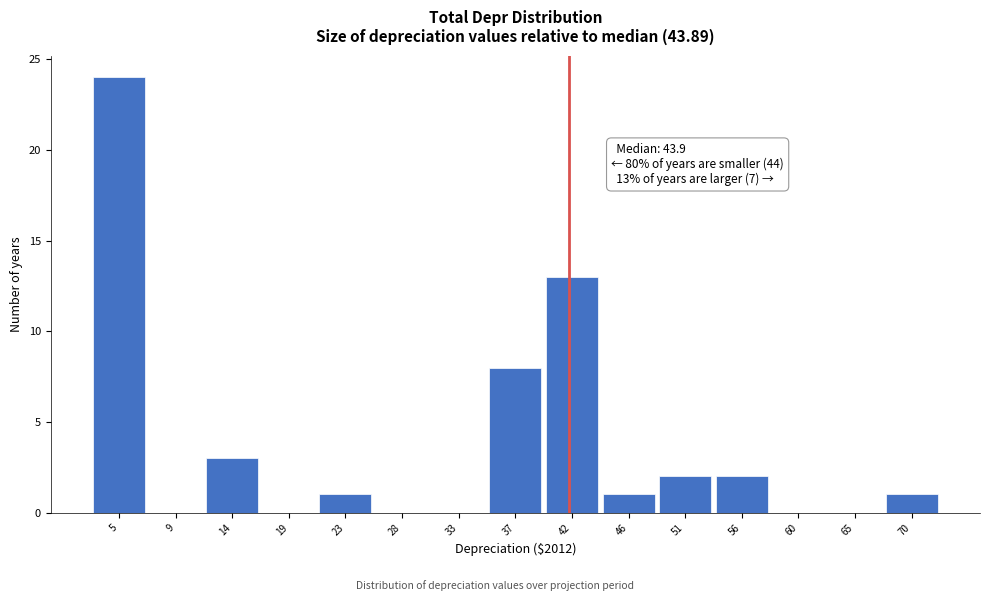

Reading left to right, list all the values displayed in this chart.

5=24	9=0	14=3	19=0	23=1	28=0	33=0	37=8	42=13	46=1	51=2	56=2	60=0	65=0	70=1